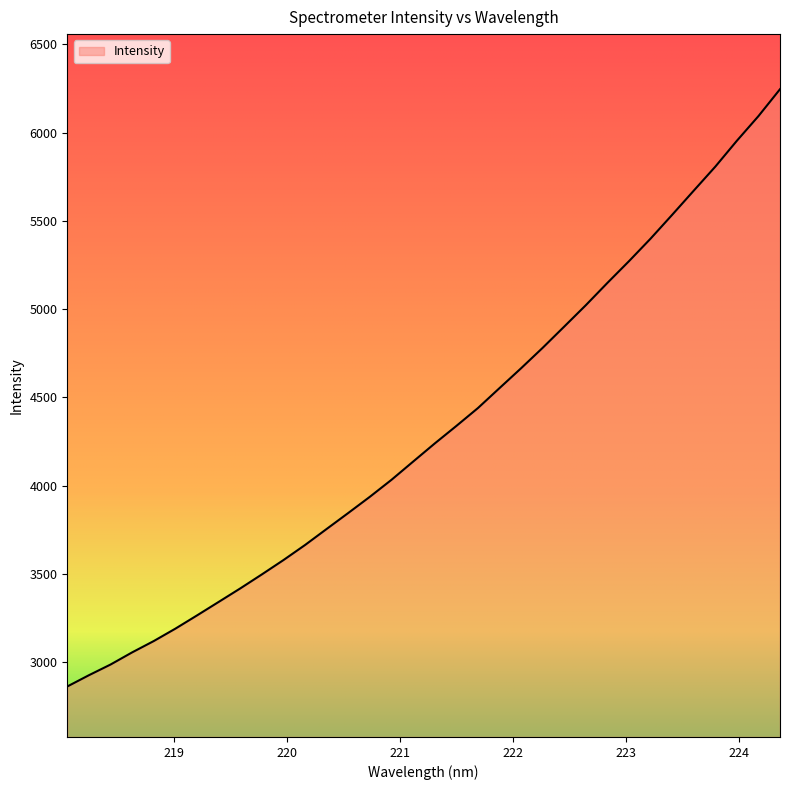

What is the maximum value shown in the chart?

6246.0